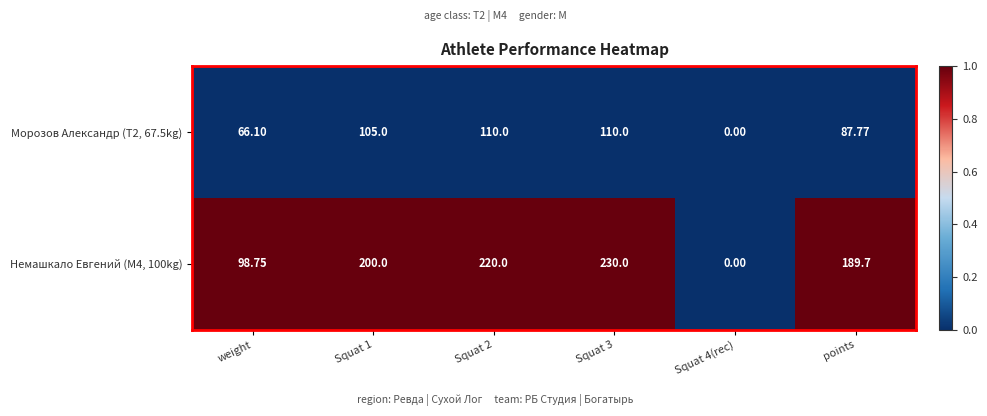

At which label is Морозов Александр (T2, 67.5kg) closest to 55?

weight